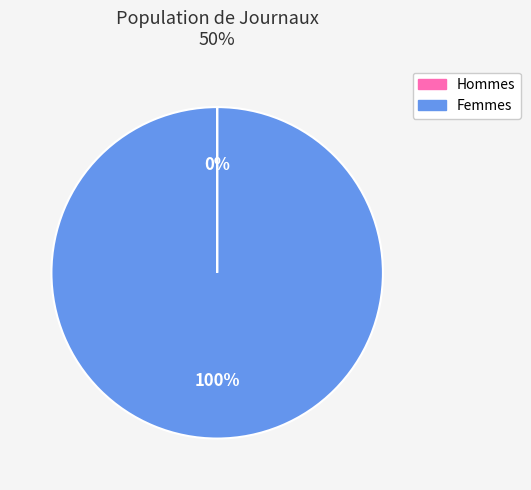

To the nearest percent, what is the average slice percentage?

50%